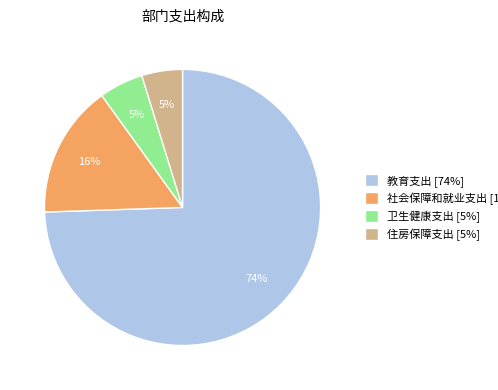

To the nearest percent, what is the combined percentage of 卫生健康支出 [5%] and 住房保障支出 [5%]?

10%